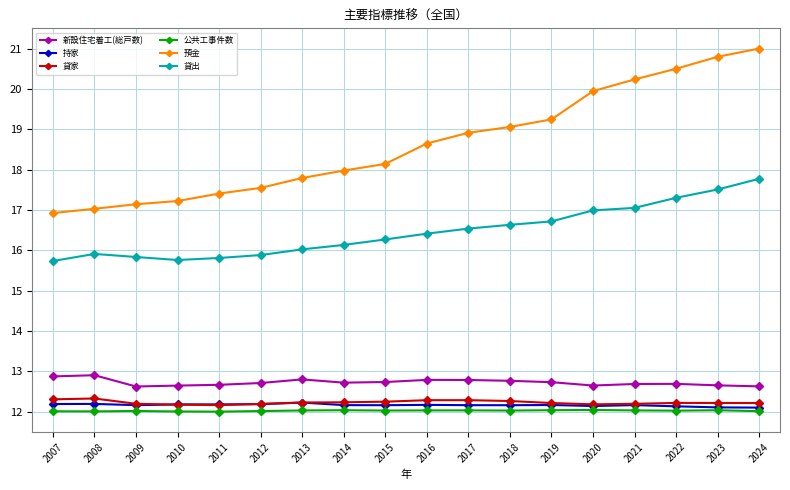

Count the number of categories in the chart.

18